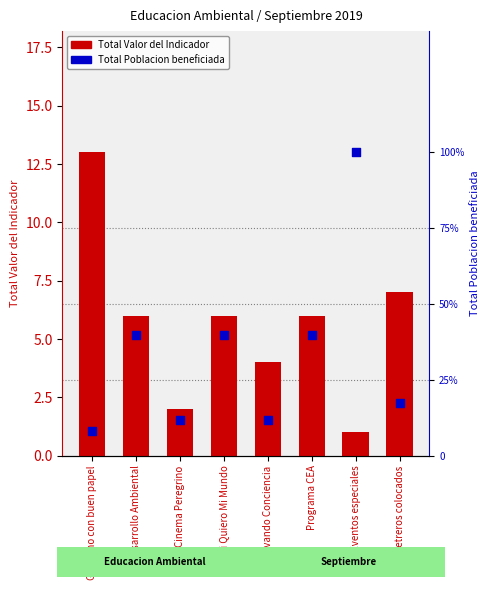

Is the value of Total Valor del Indicador at Cinema Peregrino greater than the value of Total Poblacion beneficiada at Gobierno con buen papel?

No